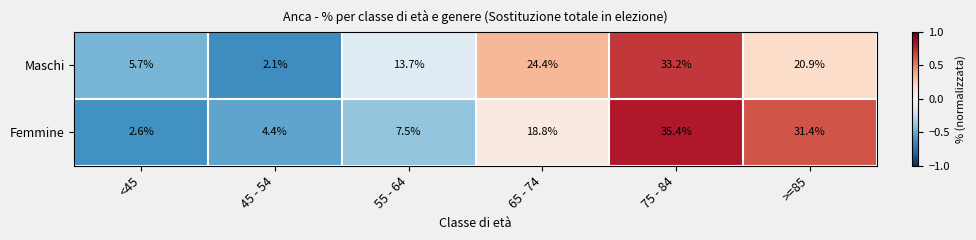

What is the maximum value shown in the chart?

35.4